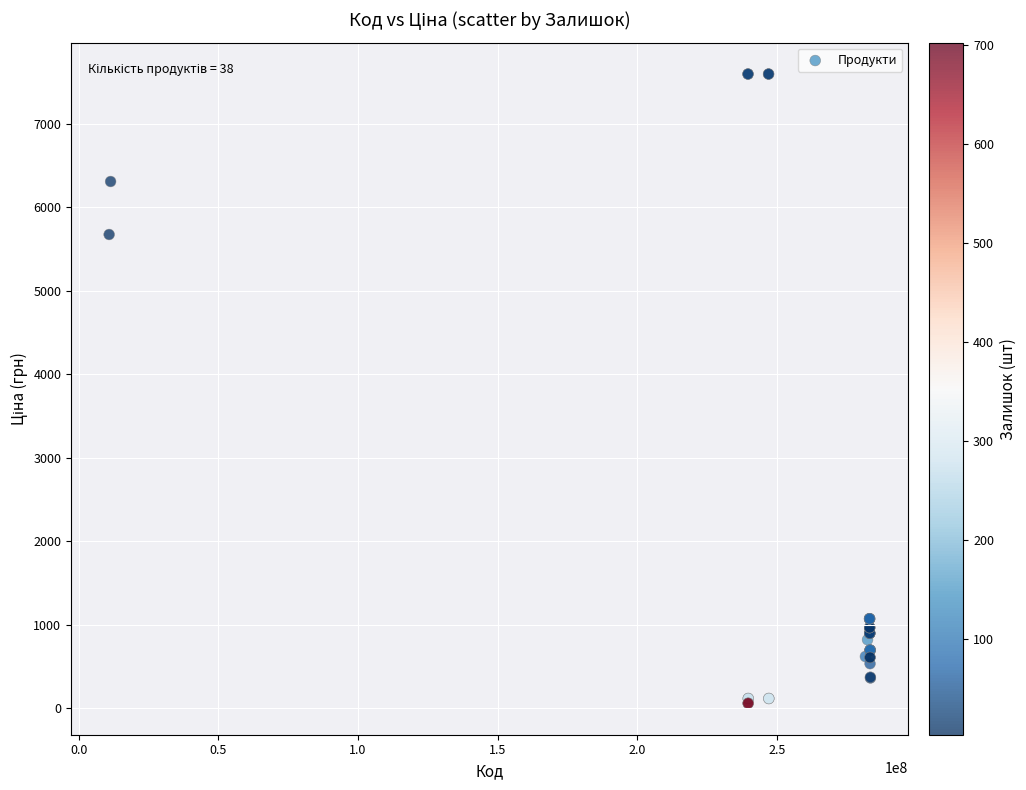

What Y value in the scatter plot is closest to 3826?

5673.8